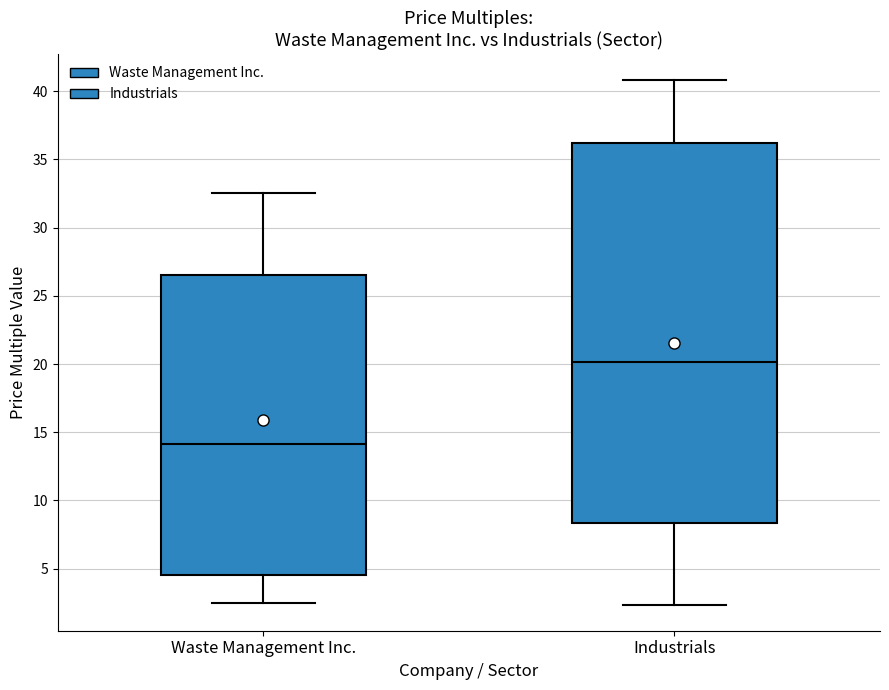

Which box's median line is the highest?

Industrials